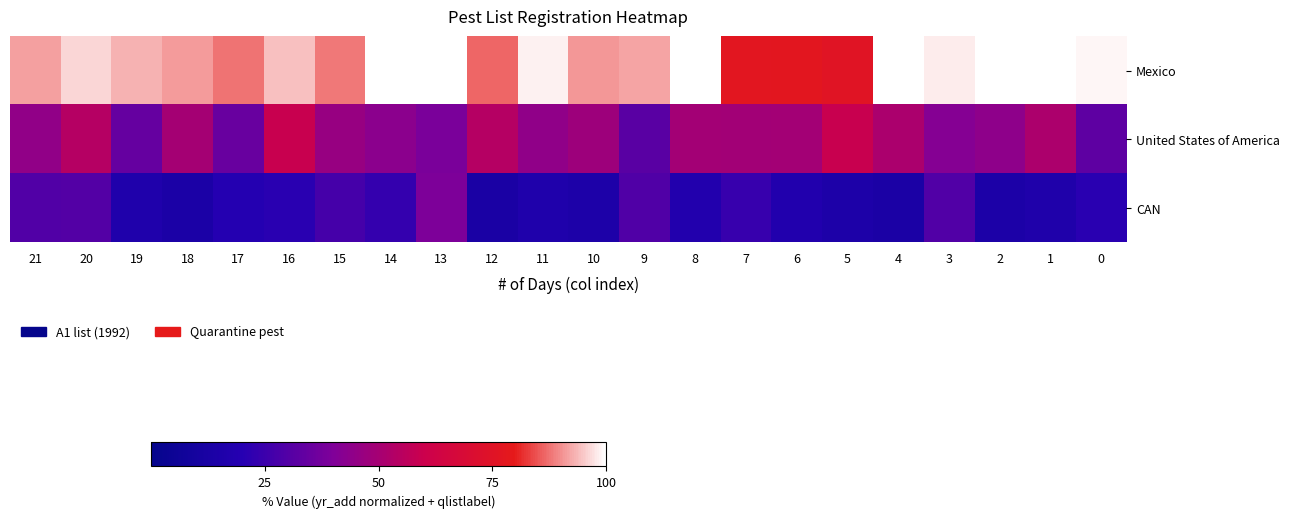

Count the number of data series in this chart.

3